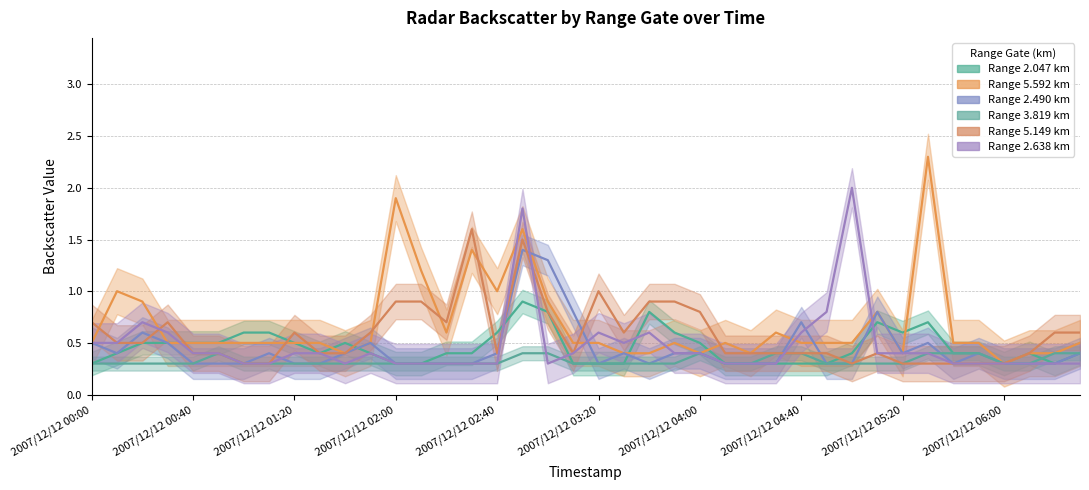

True or false: 2.490 and 5.149 cross at least once.

True